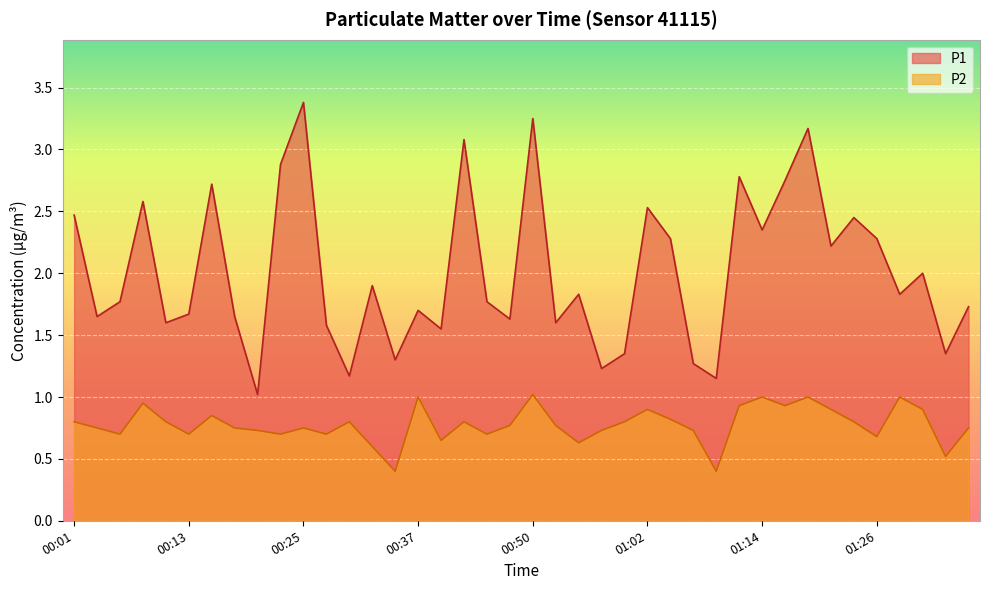

The P2 series shows 0.9 at 01:02. True or false?

True